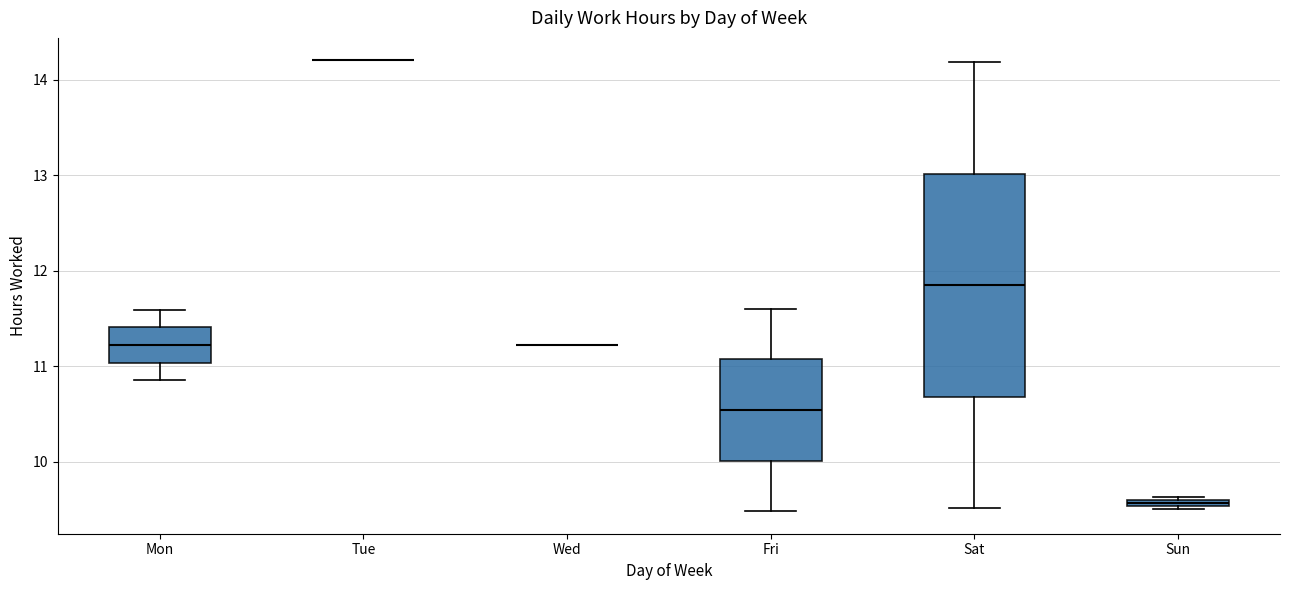

Which box is the tallest, from its lower edge to its upper edge?

Sat